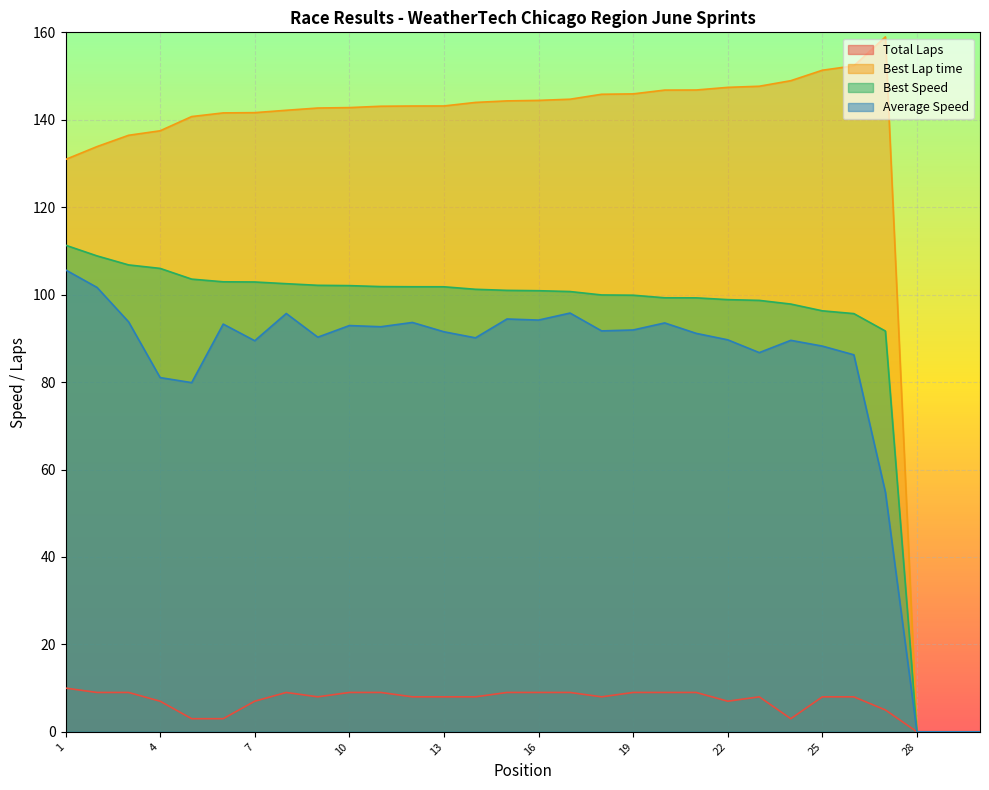

Which series has the largest total across all categories?

Best Lap time